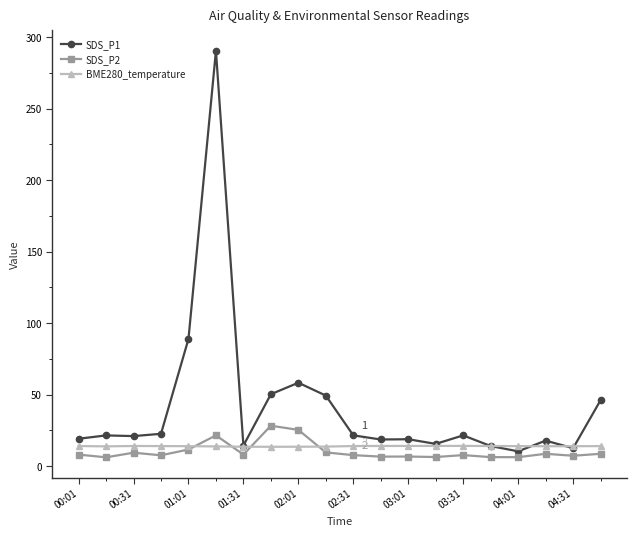

Which series has the largest total across all categories?

SDS_P1